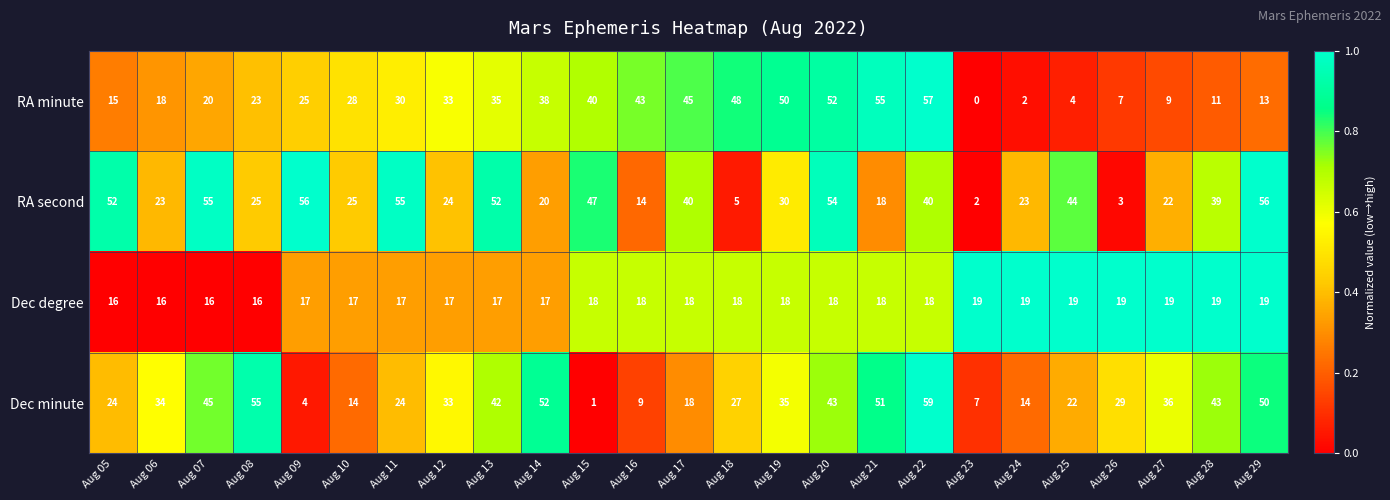

True or false: RA minute has a value of 50 at Aug 19.

True